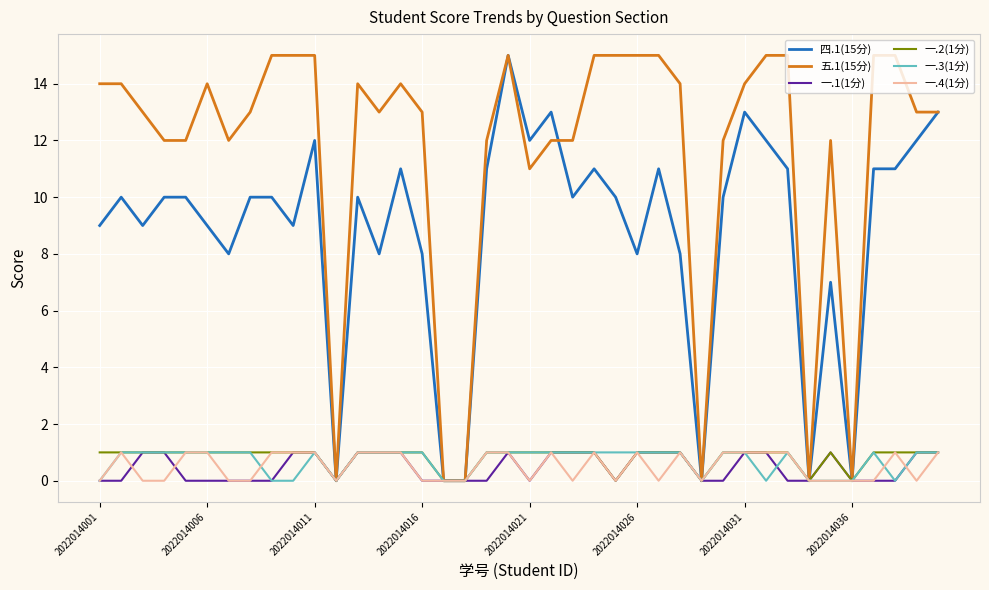

What is the sum of all 五.1(15分) values?

463